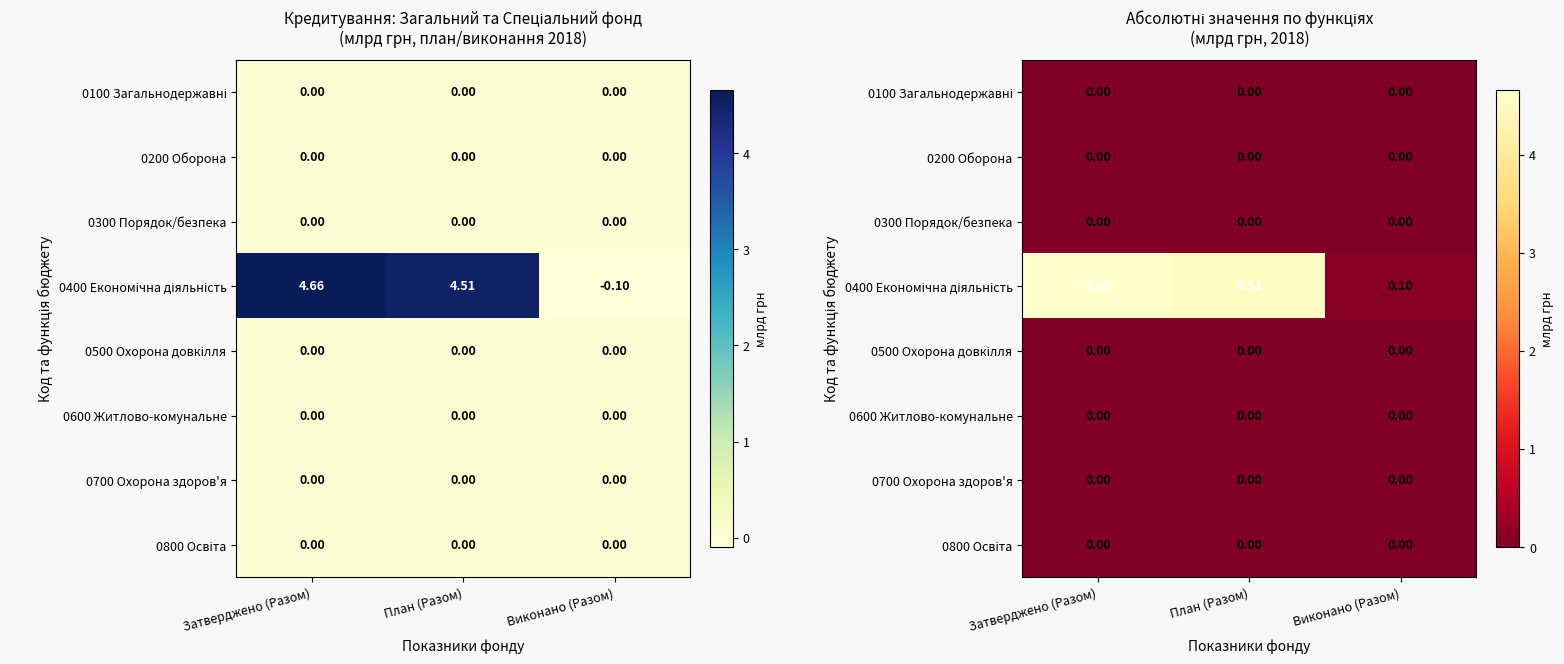

Which series has the largest total across all categories?

0400 Економічна діяльність